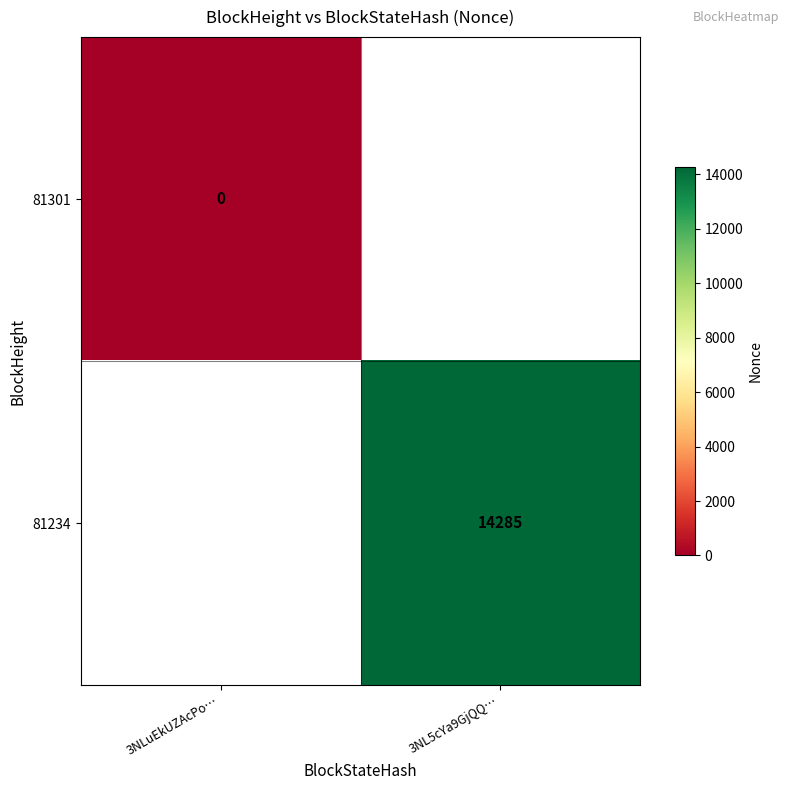

True or false: 81234 has a value of 14285 at 3NL5cYa9GjQQ….

True